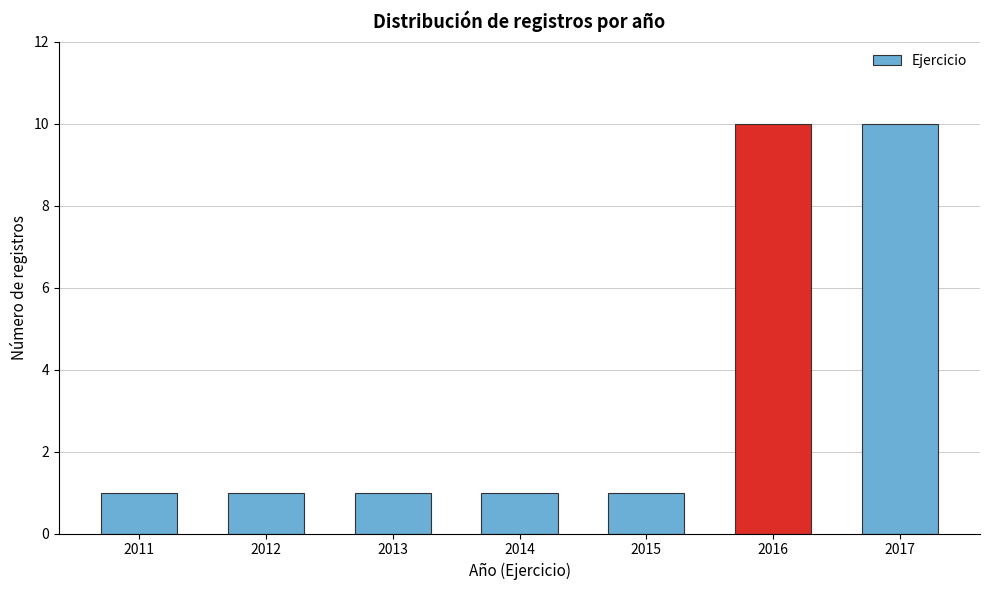

Reading right to left, extract all data points from this chart.

2017=10	2016=10	2015=1	2014=1	2013=1	2012=1	2011=1